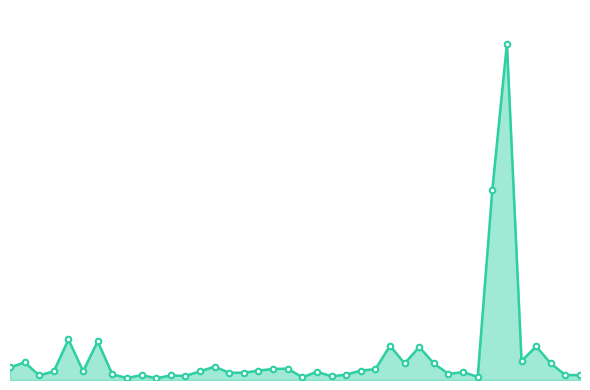

Where is the data nearest to the value 174?

33